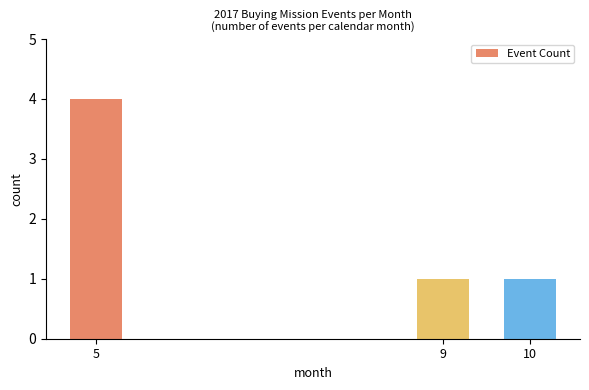

What is the difference between the values at 10 and 5?

3